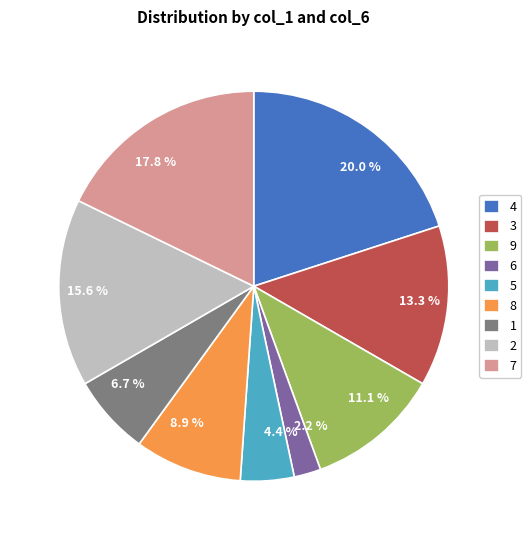

Which has a higher value, 3 or 5?

3